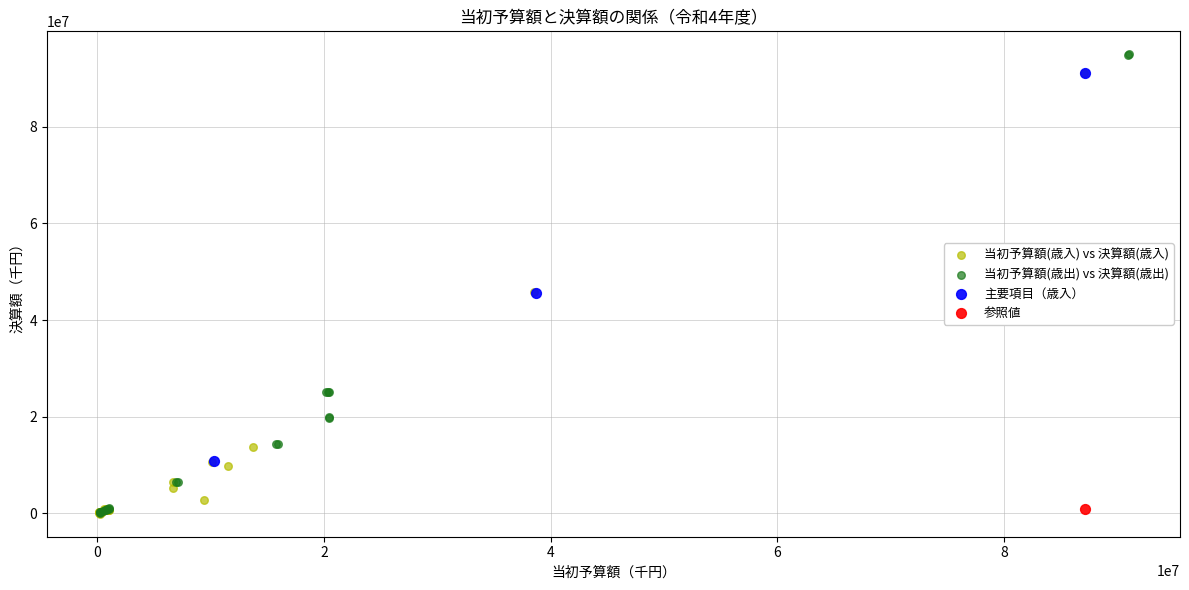

What are all the series names shown in the legend?

当初予算額(歳入) vs 決算額(歳入), 当初予算額(歳出) vs 決算額(歳出), 主要項目（歳入）, 参照値